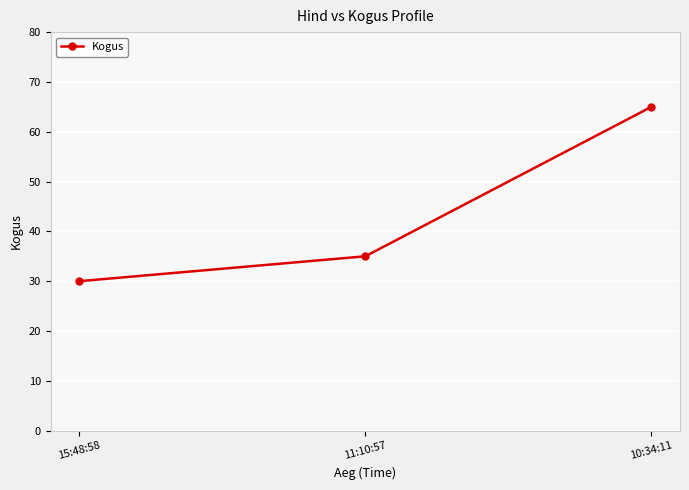

How many values are between 30 and 65?

3